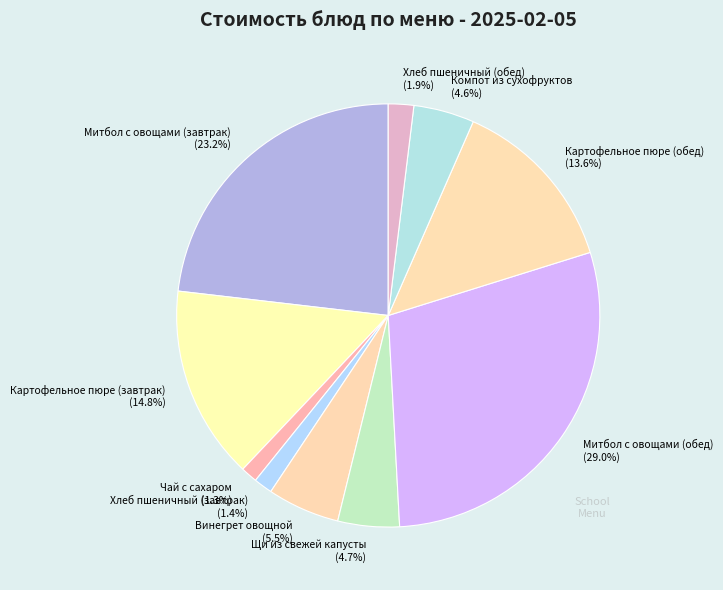

To the nearest percent, what portion does Хлеб пшеничный (завтрак) represent?

1%